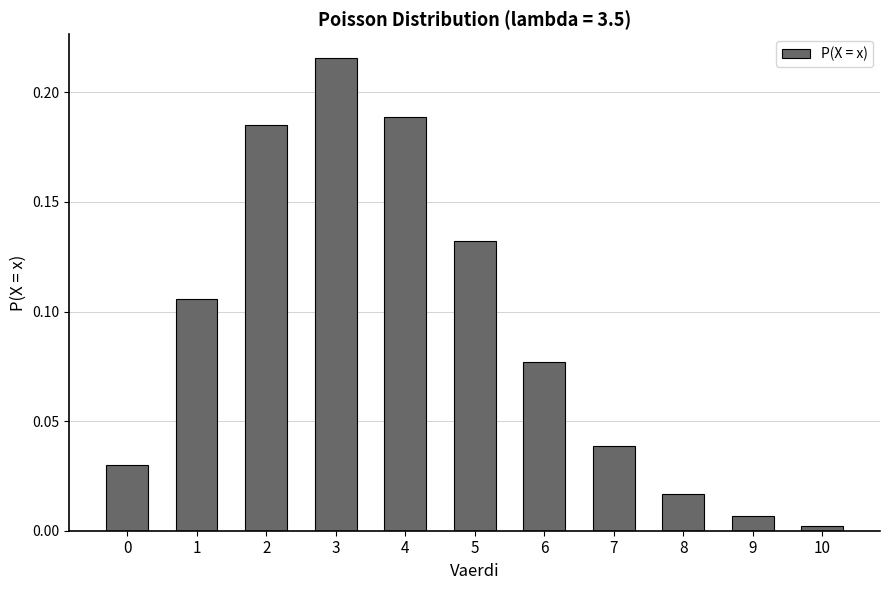

What is the change in value from 0 to 3?

+0.2